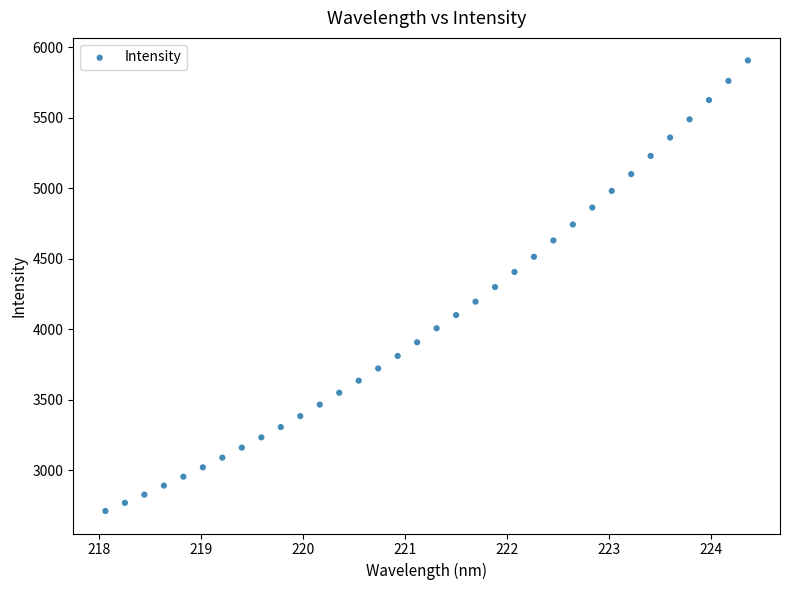

What is the range of X values (max minus min)?

6.3